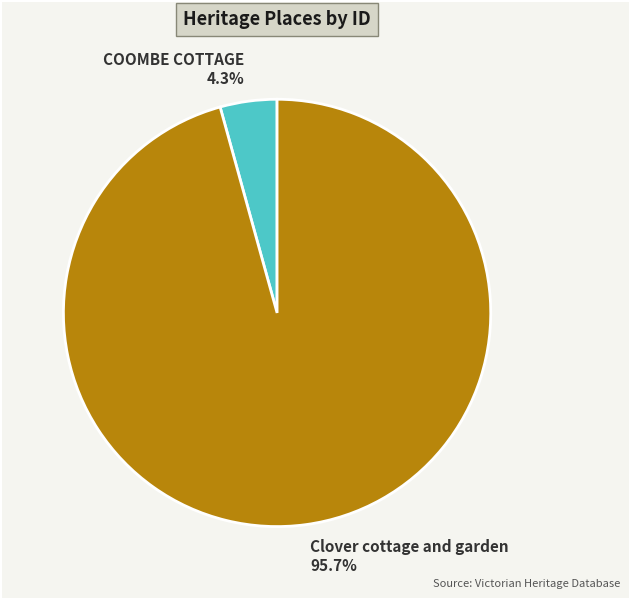

How much of the chart is everything except Clover cottage and garden?

4.3%